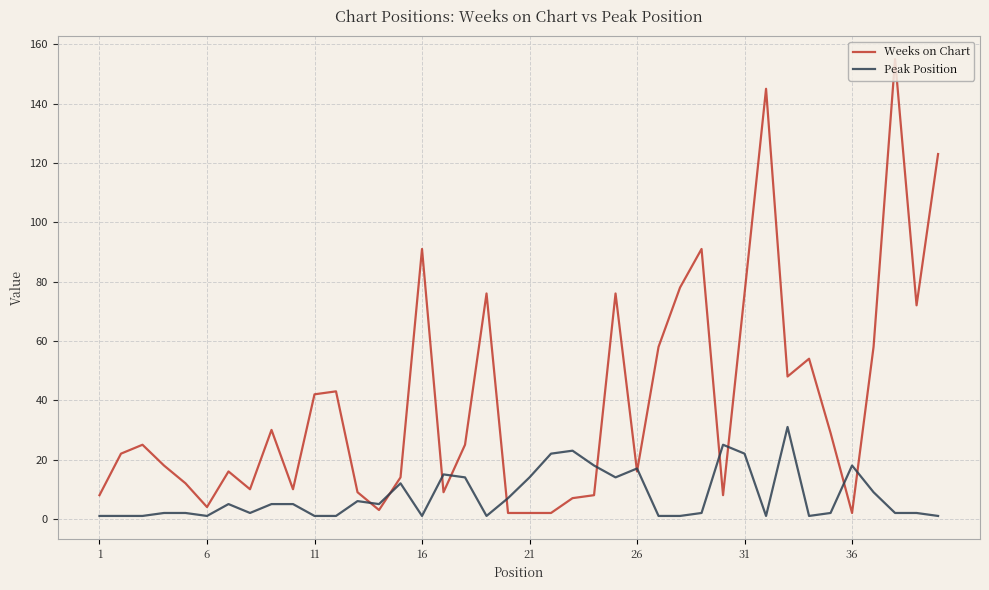

Reading left to right, what are all the values shown in this chart?

Weeks on Chart: 8	22	25	18	12	4	16	10	30	10	42	43	9	3	14	91	9	25	76	2	2	2	7	8	76	16	58	78	91	8	76	145	48	54	29	2	58	155	72	123
Peak Position: 1	1	1	2	2	1	5	2	5	5	1	1	6	5	12	1	15	14	1	7	14	22	23	18	14	17	1	1	2	25	22	1	31	1	2	18	9	2	2	1